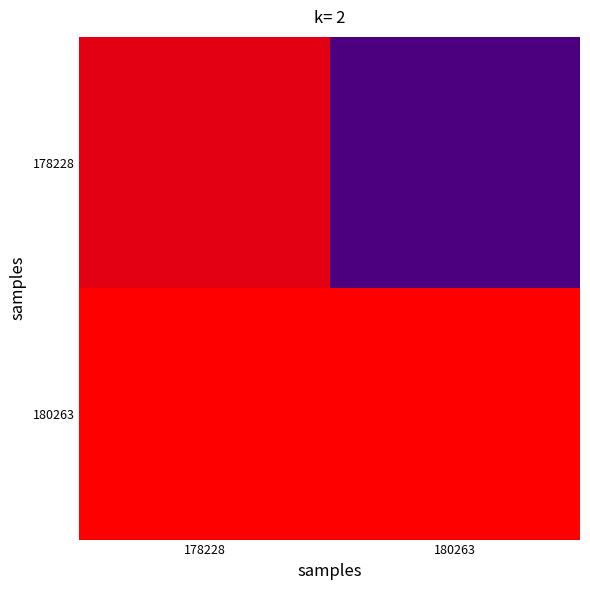

At how many categories does at least one series exceed 0?

2